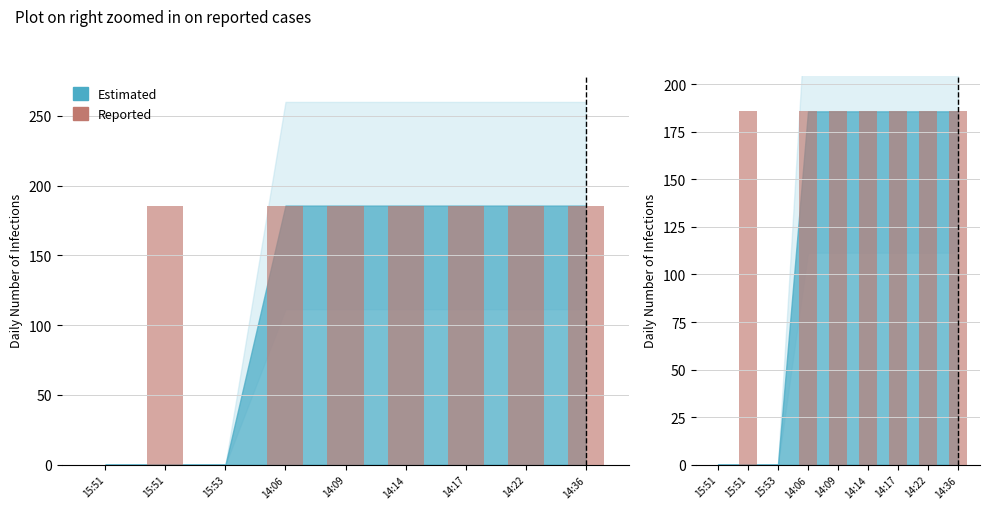

The chart shows a value of 185.7 at 14:09. True or false?

True